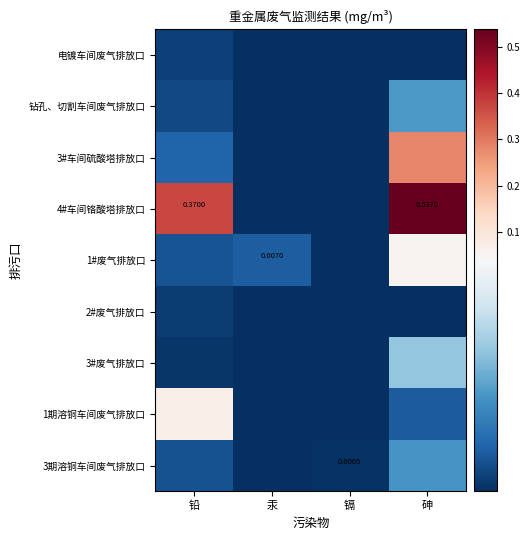

At how many categories does at least one series exceed 0?

4